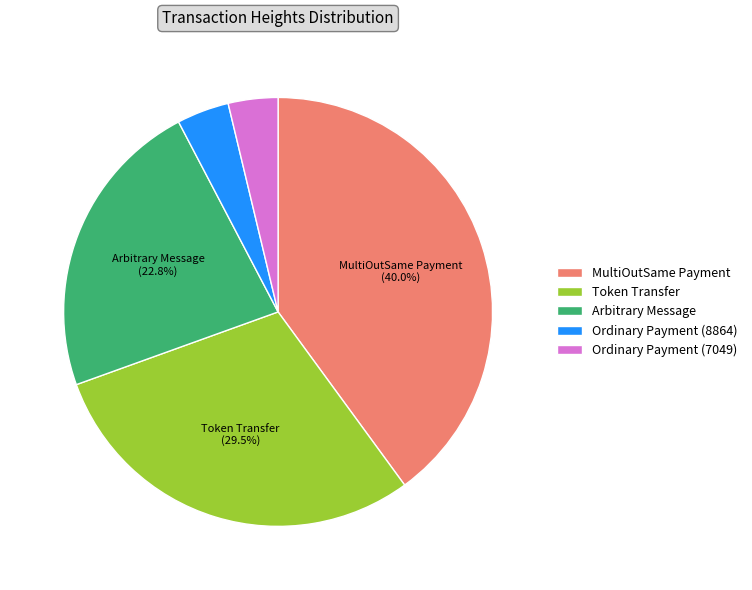

How many slices are in this pie chart?

5